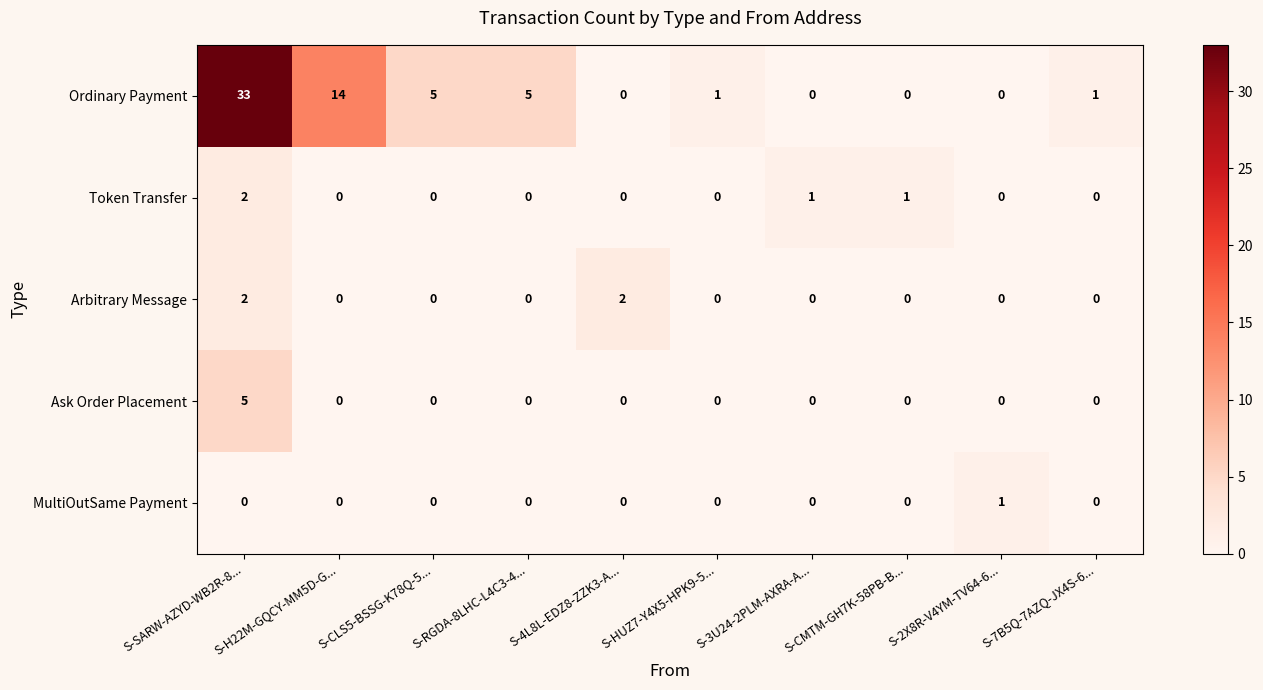

What is the spread (max minus min) of values at S-4L8L-EDZ8-ZZK3-A...?

2